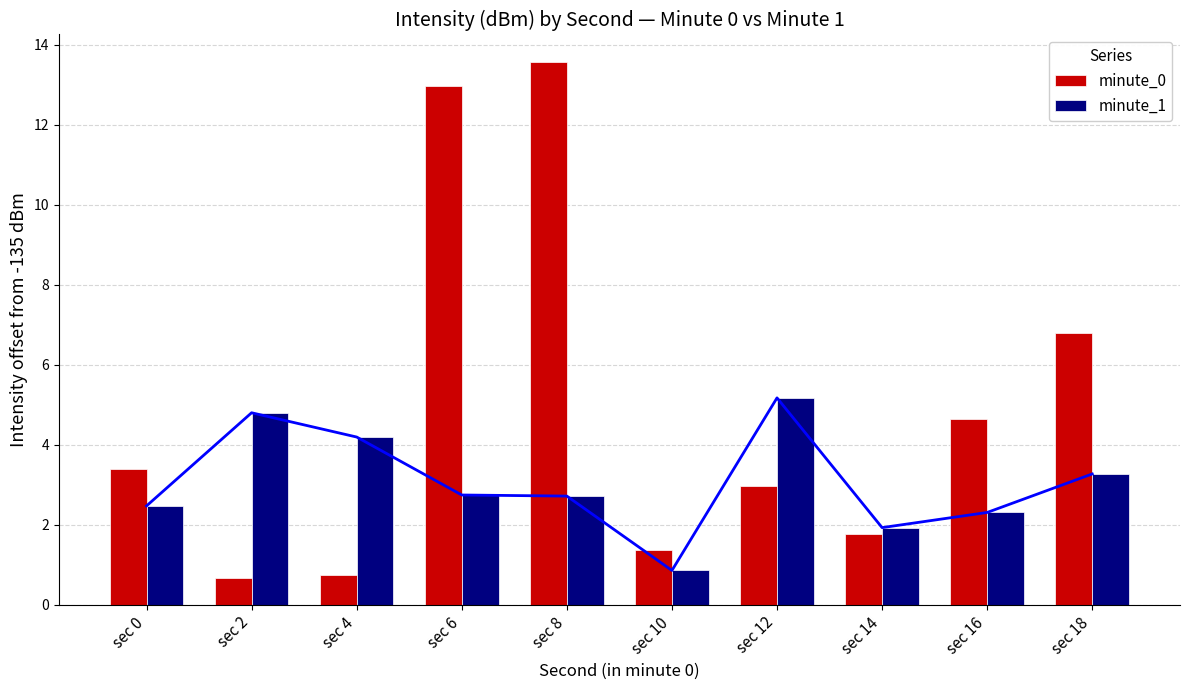

What is the sum of all minute_0 values?

48.9